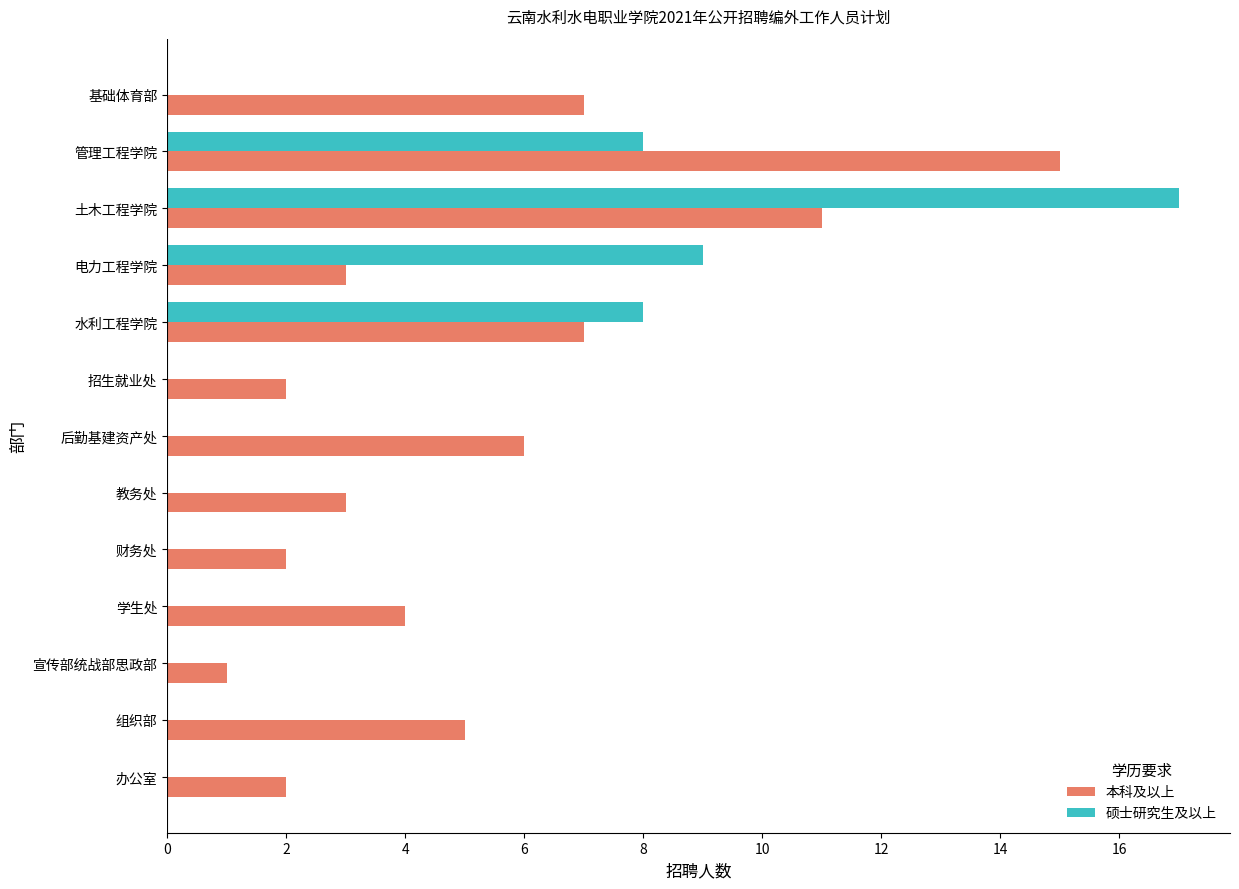

Between 财务处 and 水利工程学院, which series saw the biggest shift?

硕士研究生及以上